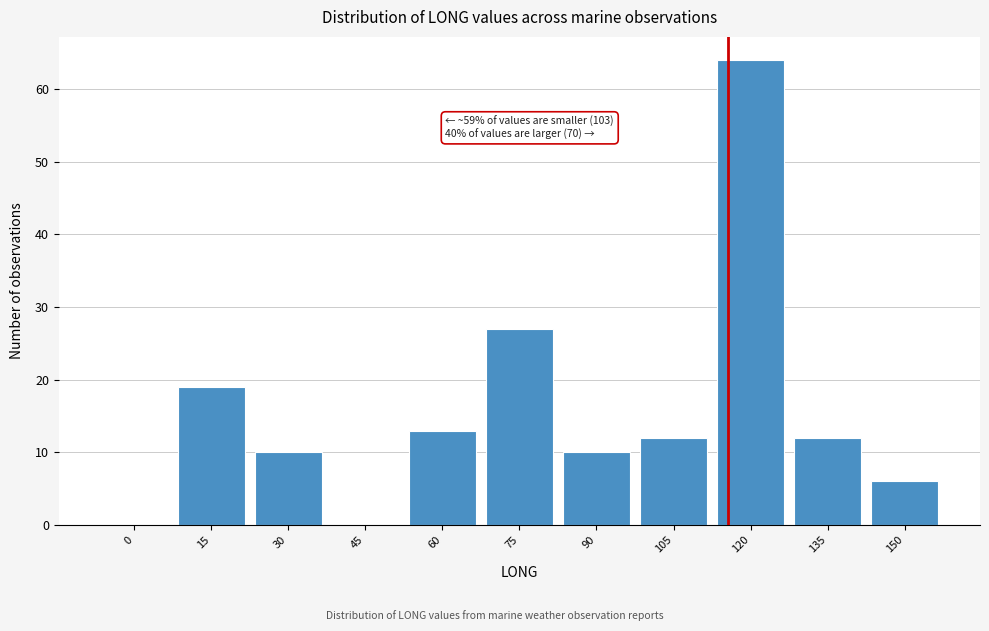

Reading right to left, extract all data points from this chart.

150=6	135=12	120=64	105=12	90=10	75=27	60=13	45=0	30=10	15=19	0=0